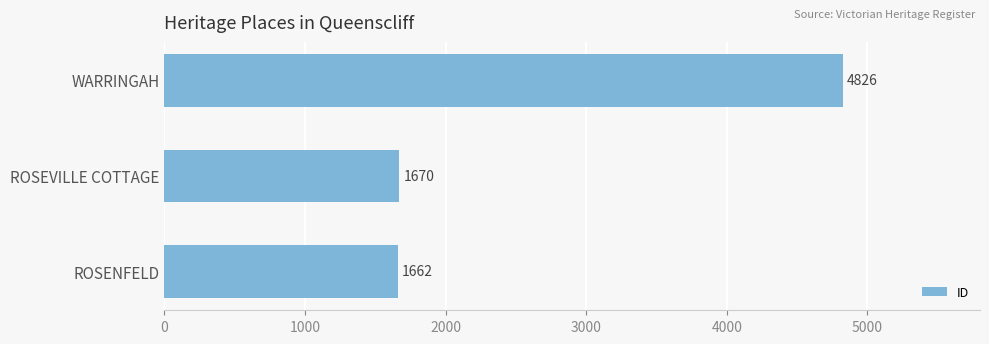

What is the sum of the values at ROSEVILLE COTTAGE and ROSENFELD?

3332